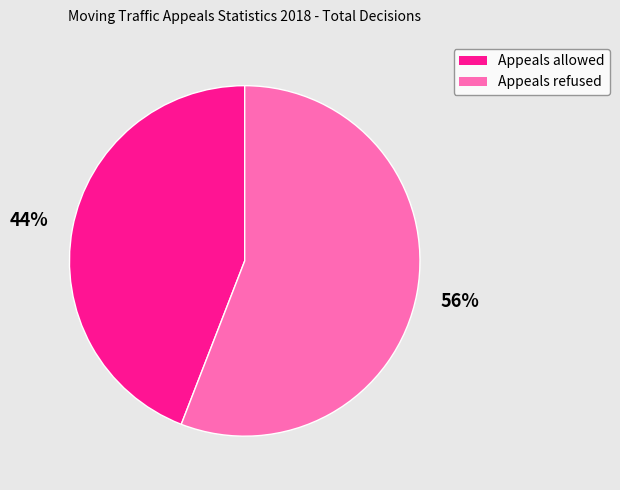

Do Appeals refused and Appeals allowed together represent more than half of the pie?

Yes